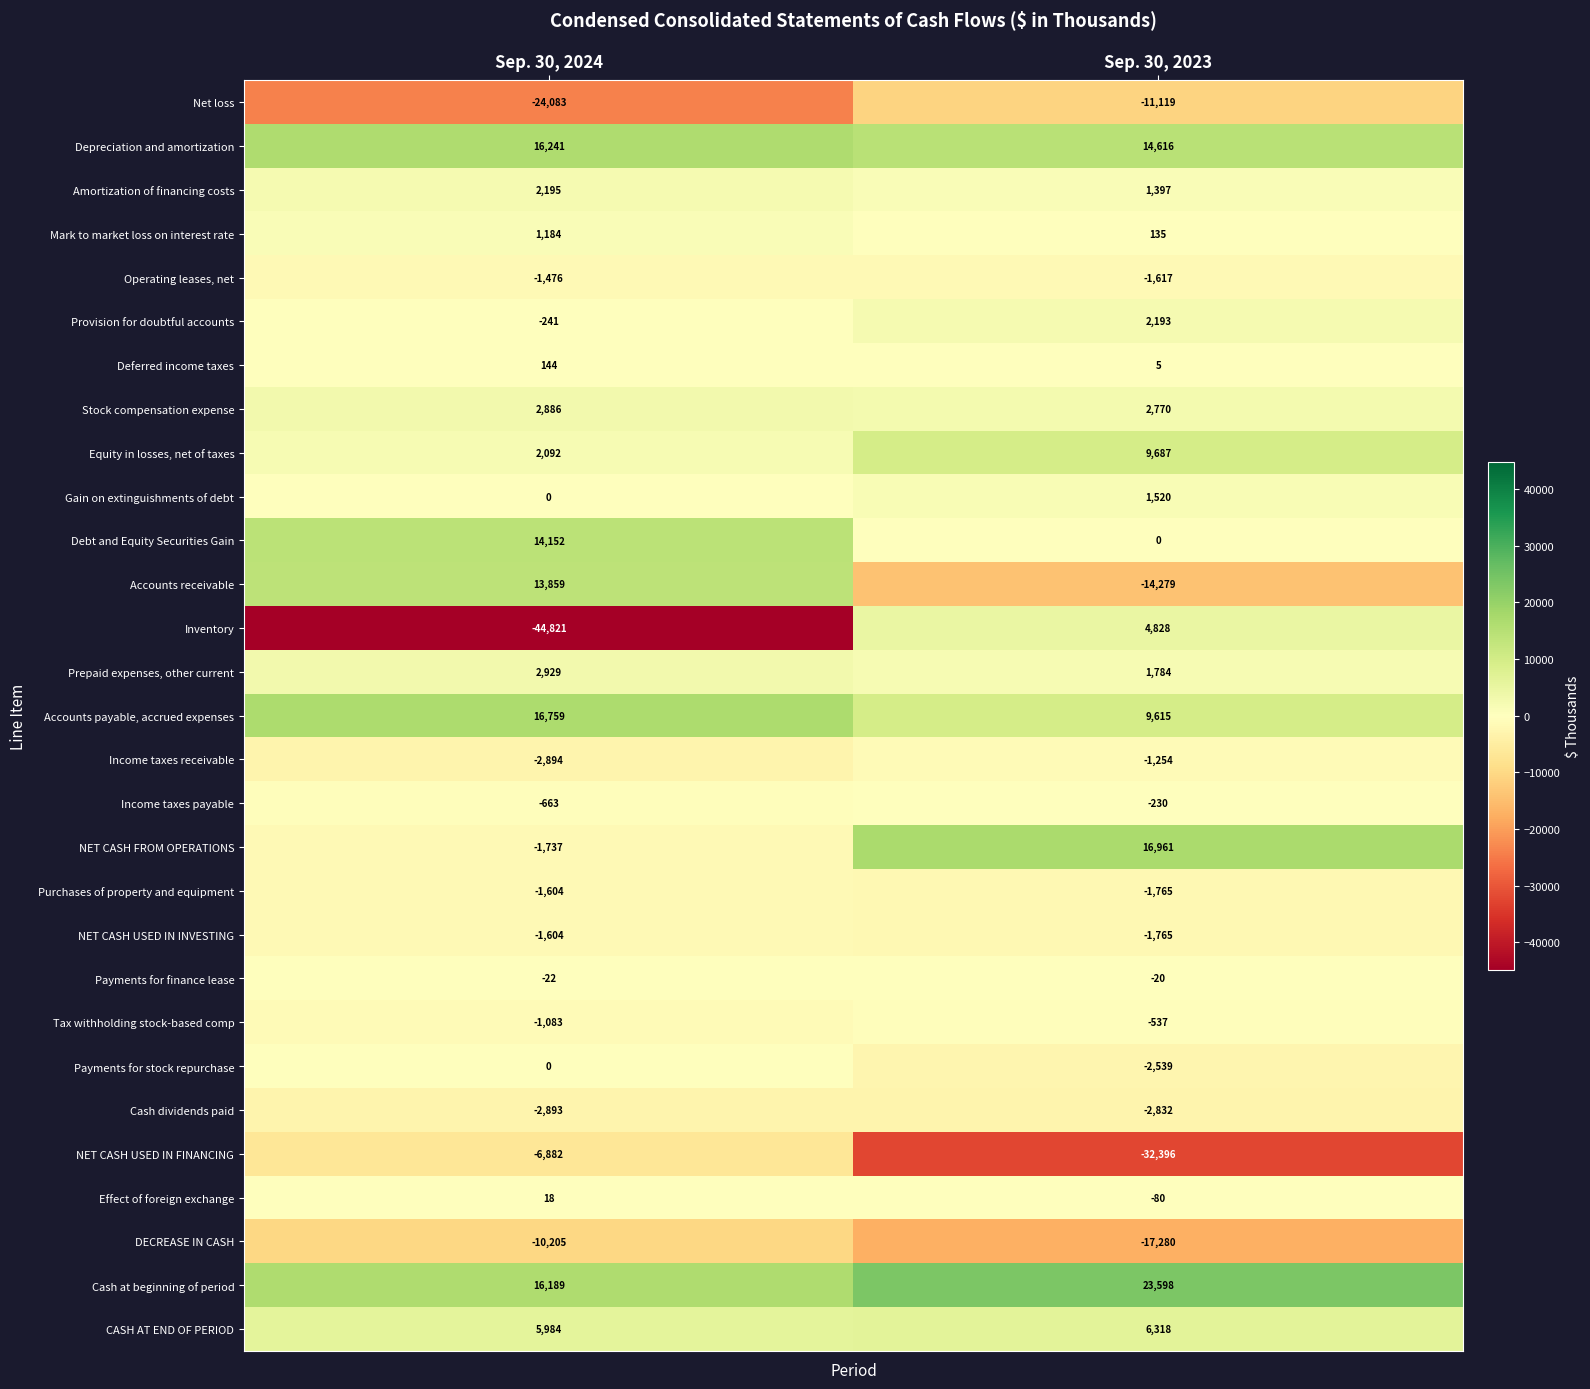

Rank the categories by Net loss value from lowest to highest.

Sep. 30, 2024, Sep. 30, 2023